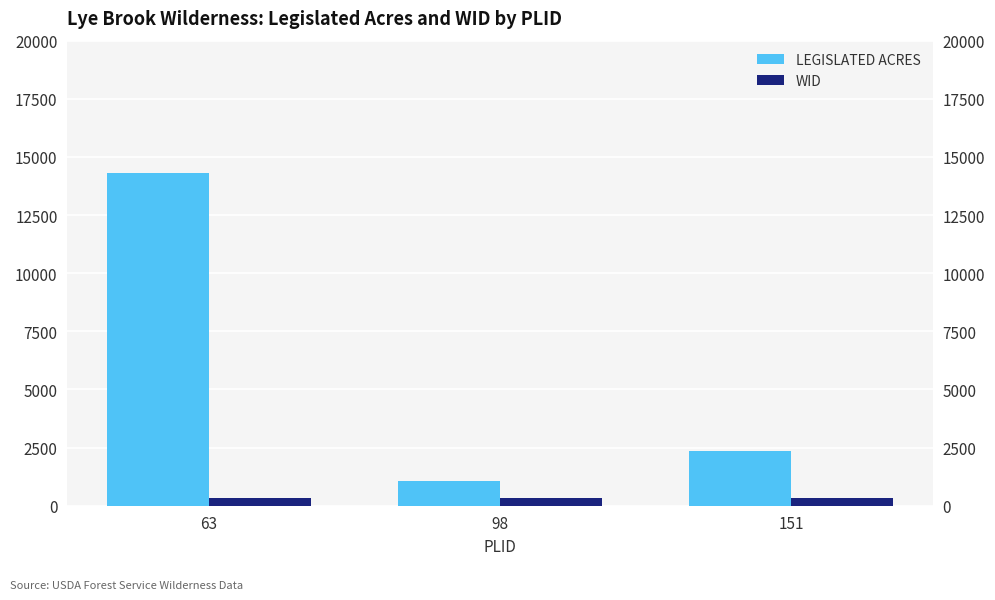

Is the value of WID at 98 greater than the value of LEGISLATED ACRES at 98?

No